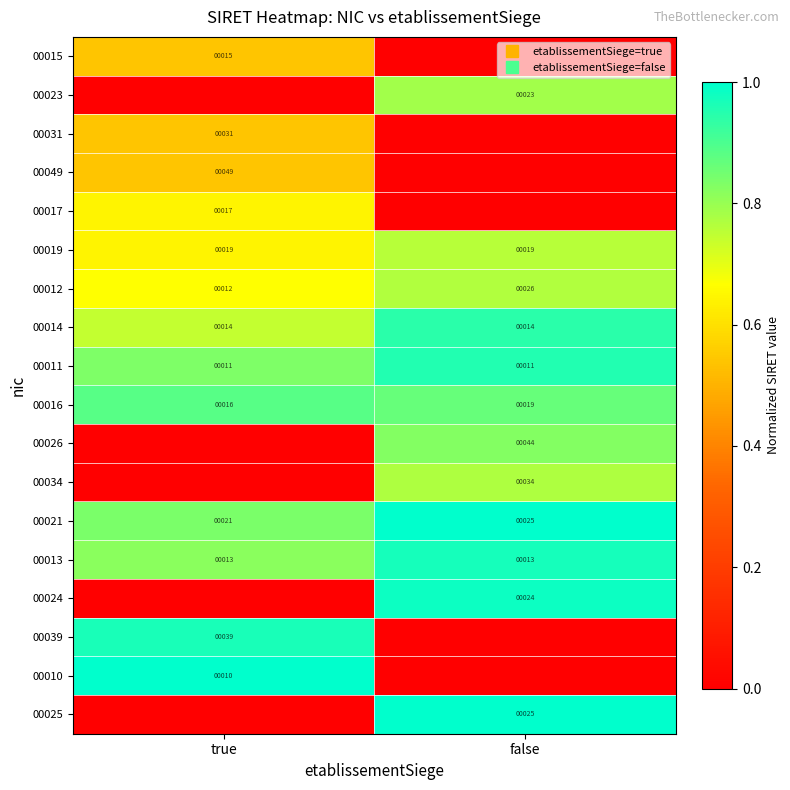

How many data points does each series have?

2